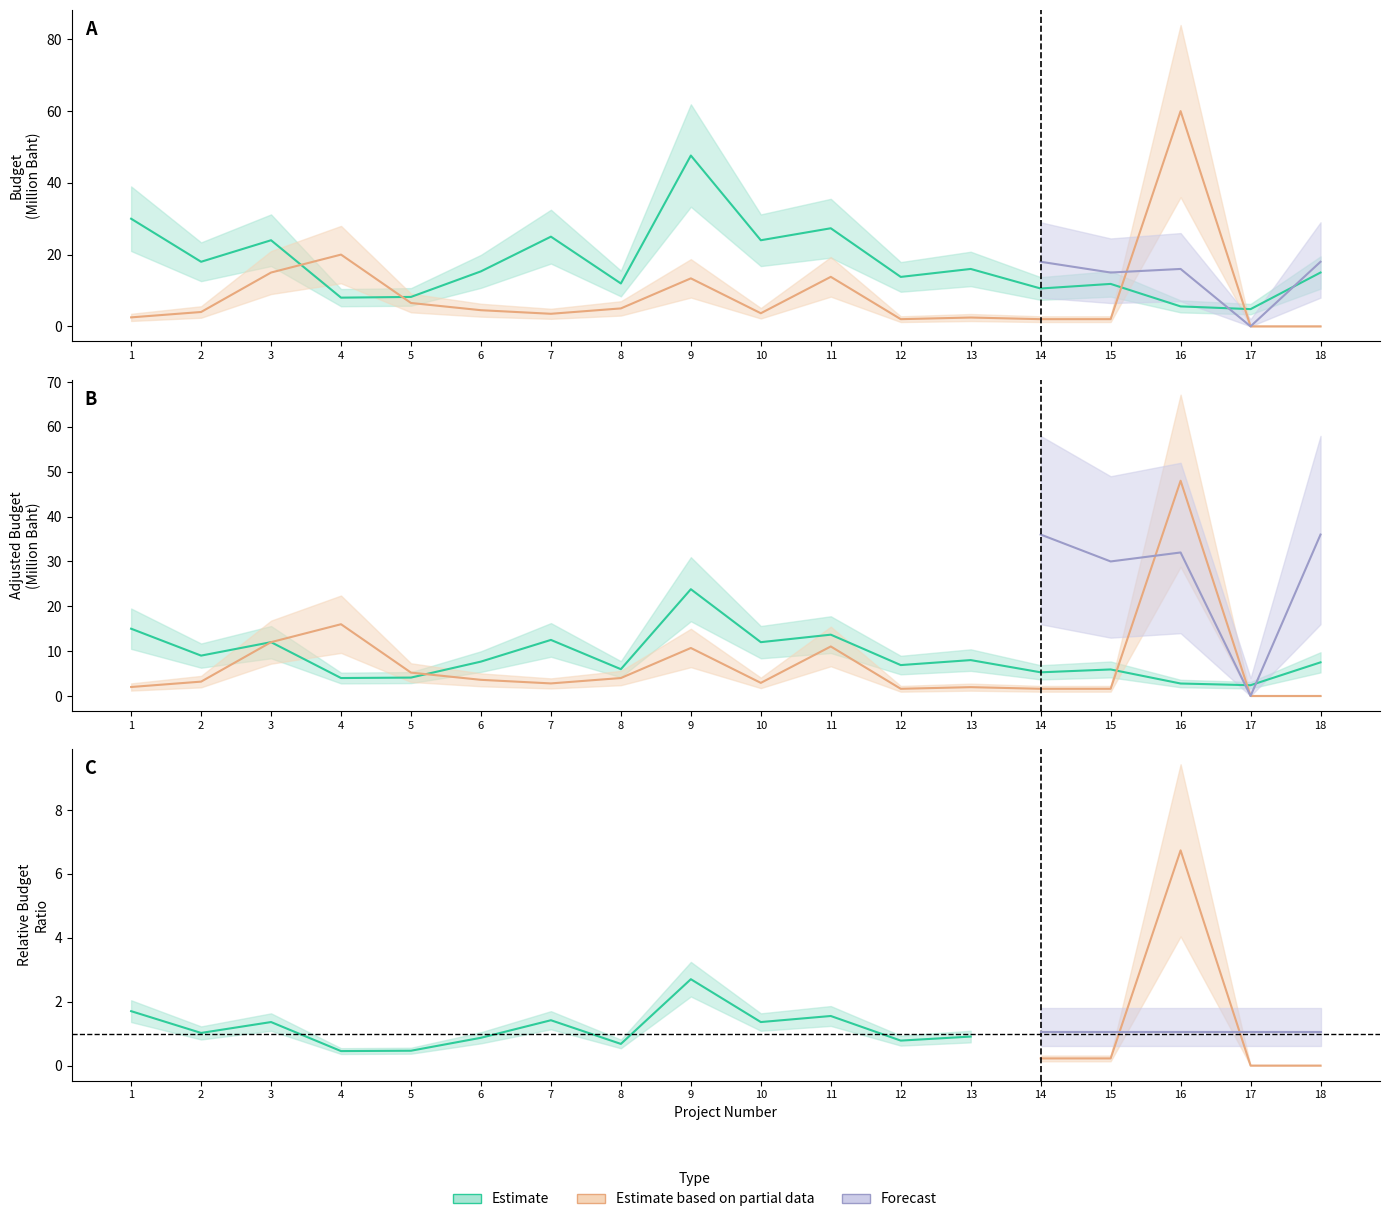

How many categories are shown in the chart?

18